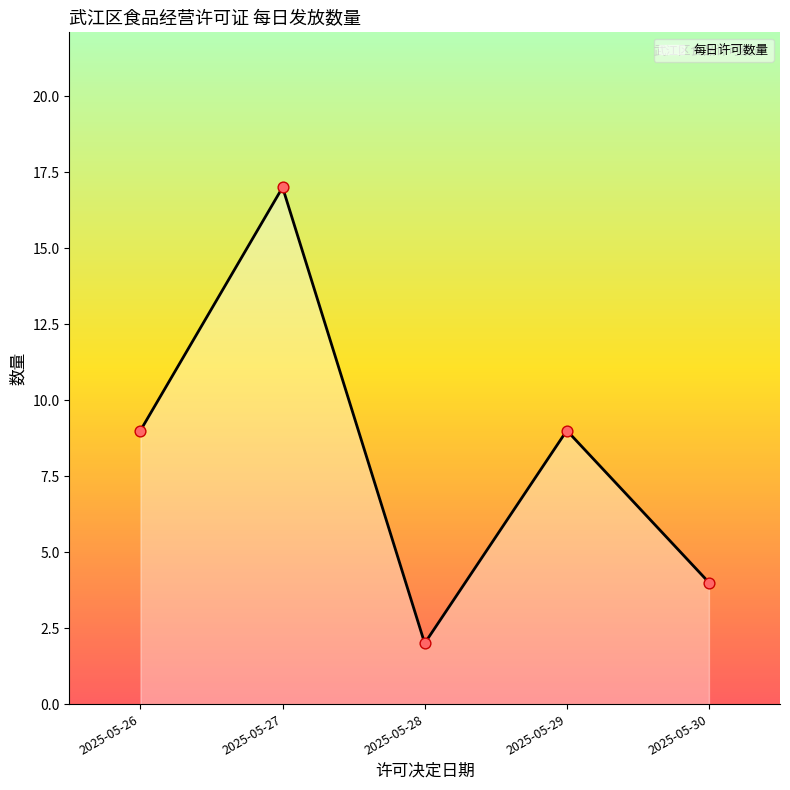

Between 2025-05-30 and 2025-05-28, which is larger?

2025-05-30